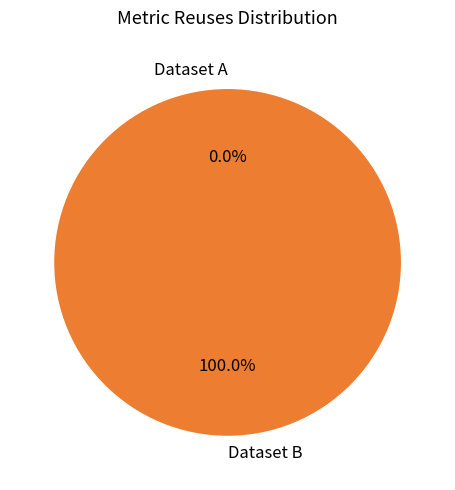

What is the majority slice?

60d2022e0781901de8633294